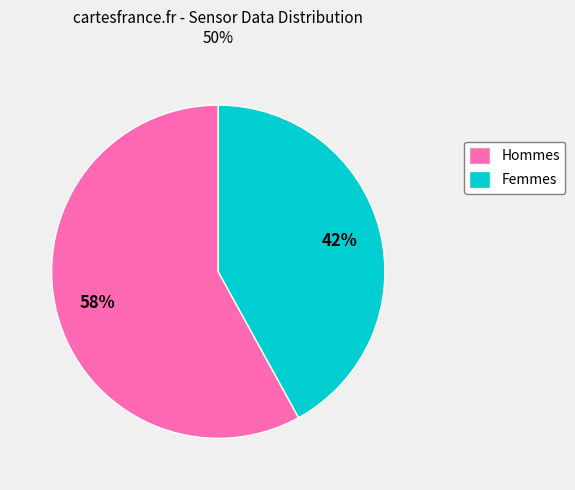

To the nearest percent, what is the combined percentage of Hommes and Femmes?

100%